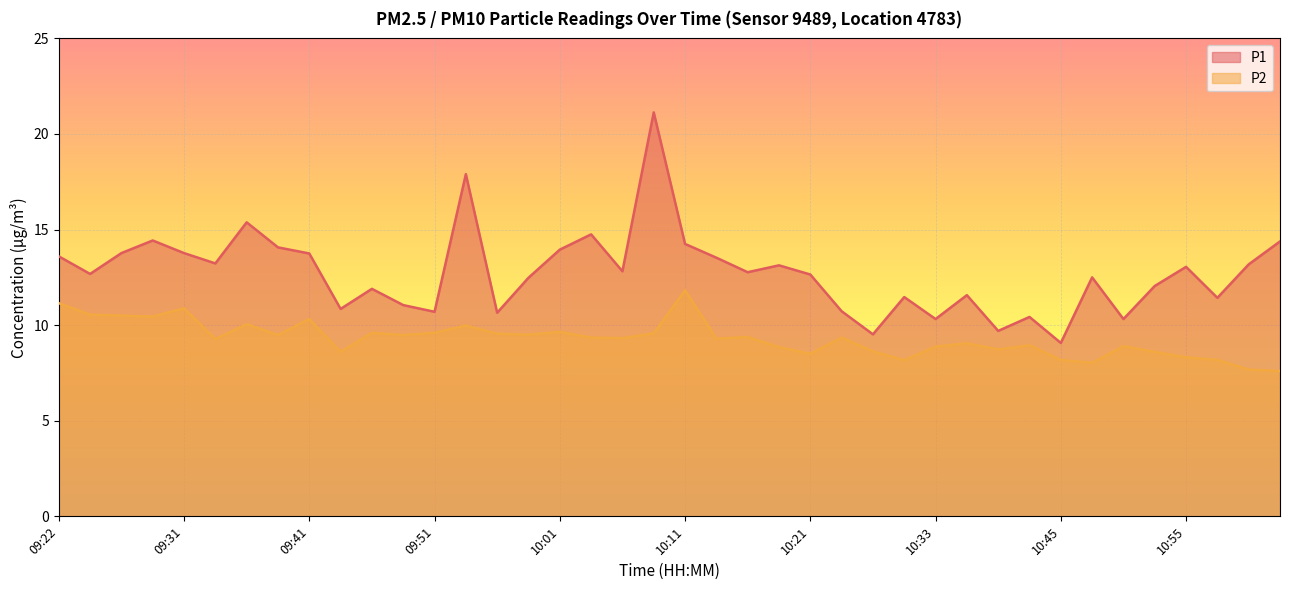

Count the number of categories in the chart.

40